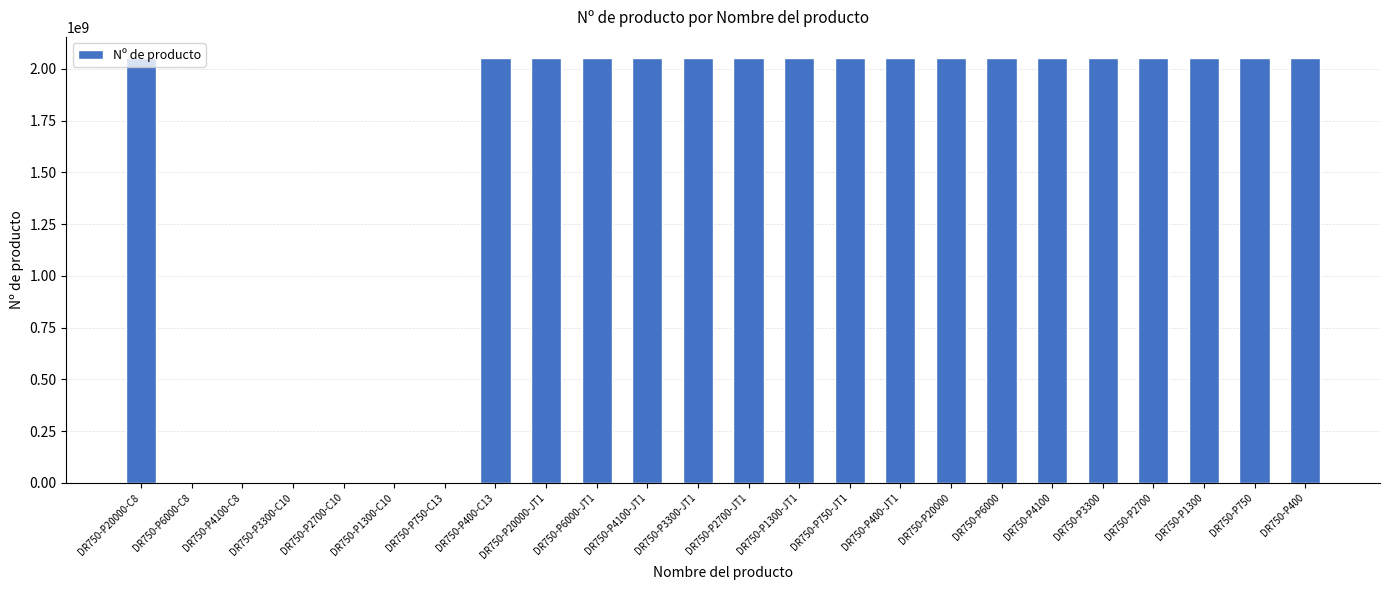

What value does the data have at DR750-P3300?

2051474554